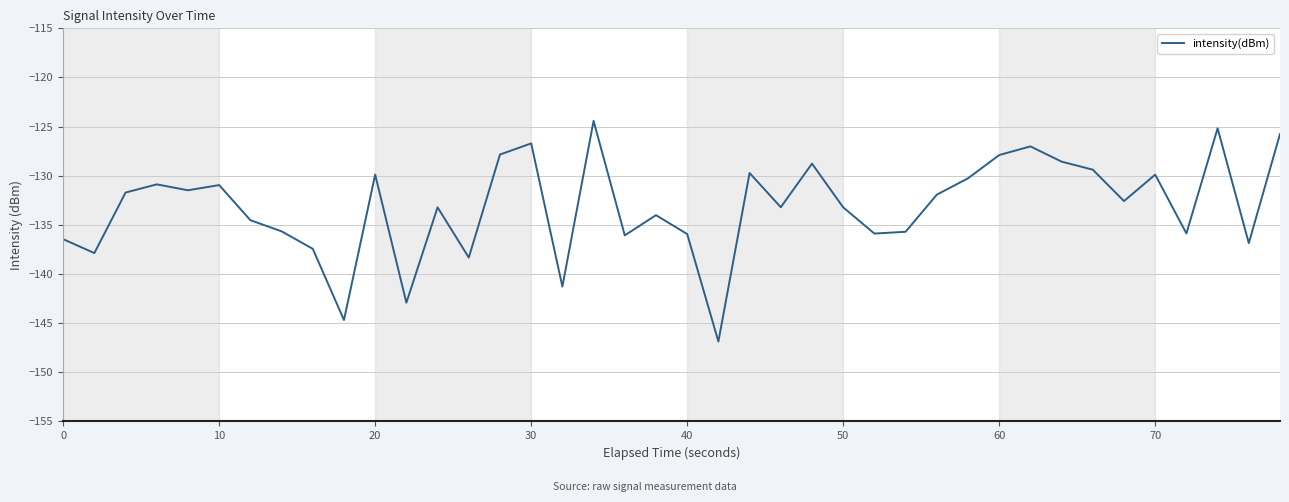

What is the minimum value shown in the chart?

-146.9